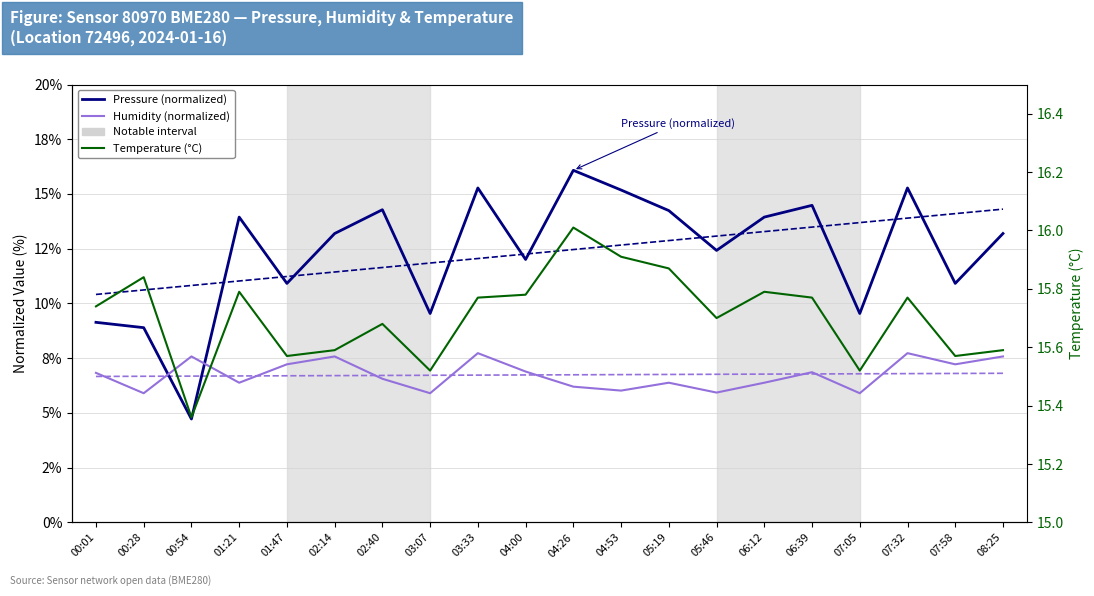

Which series has the largest total across all categories?

Temperature (°C)